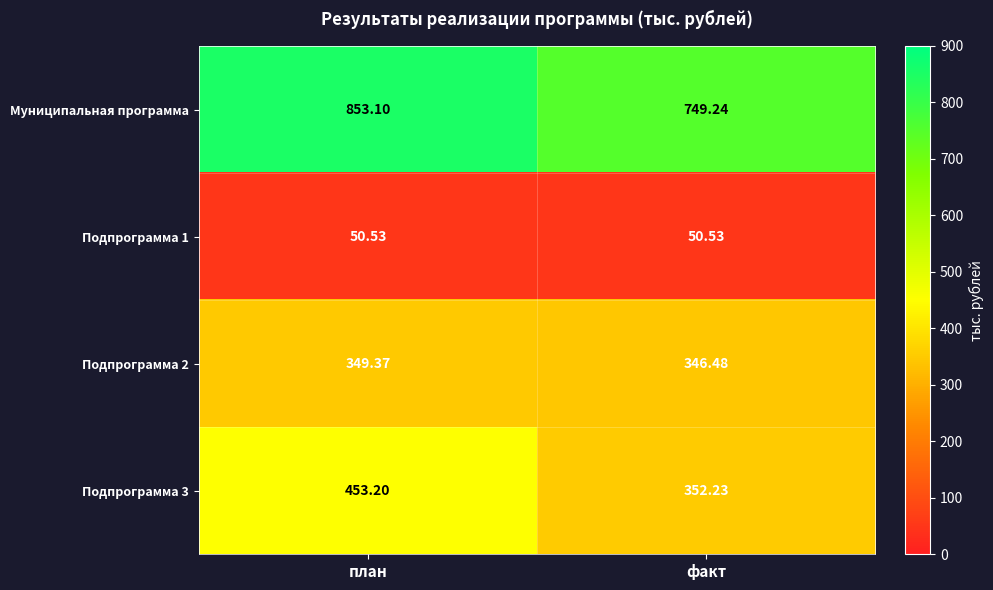

Which label corresponds to the largest value in the chart?

план